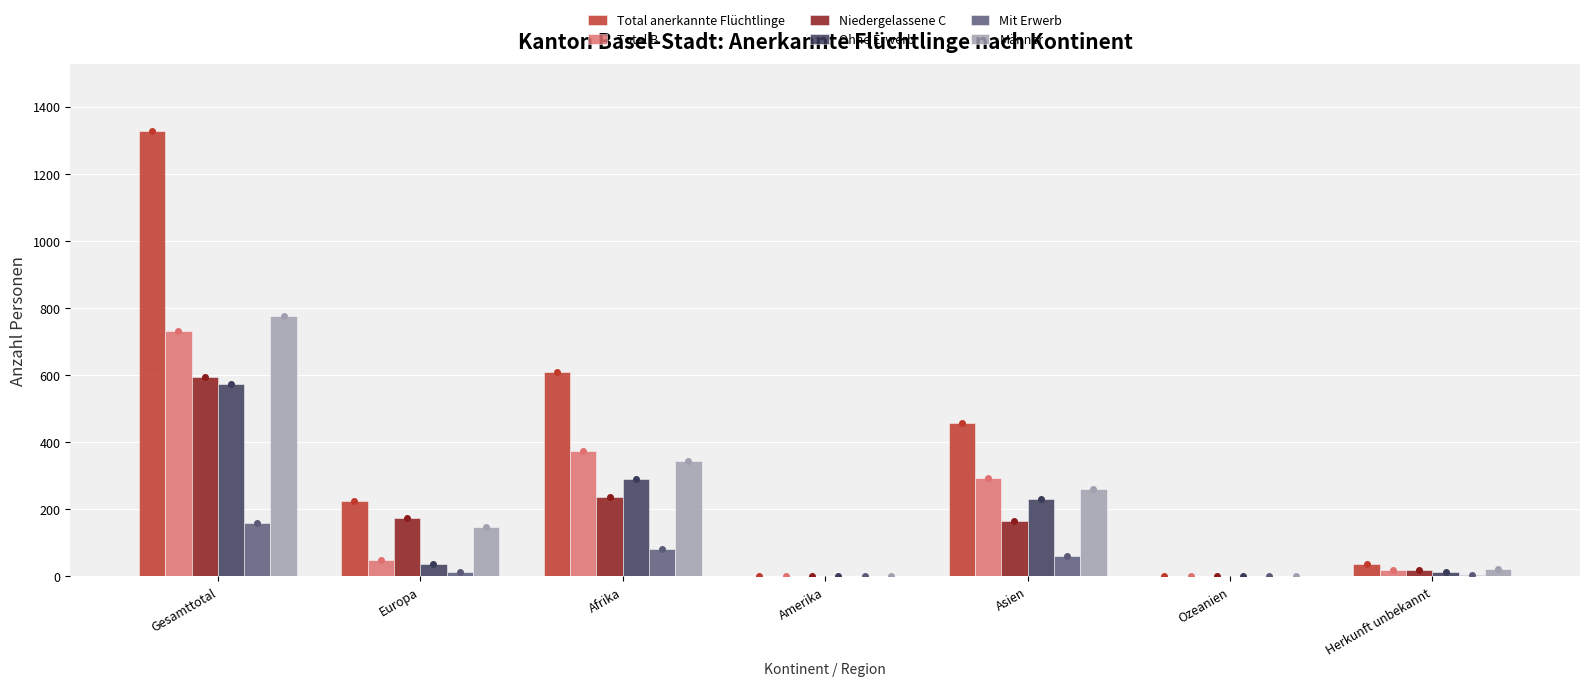

Which category has the highest value across all series?

Gesamttotal